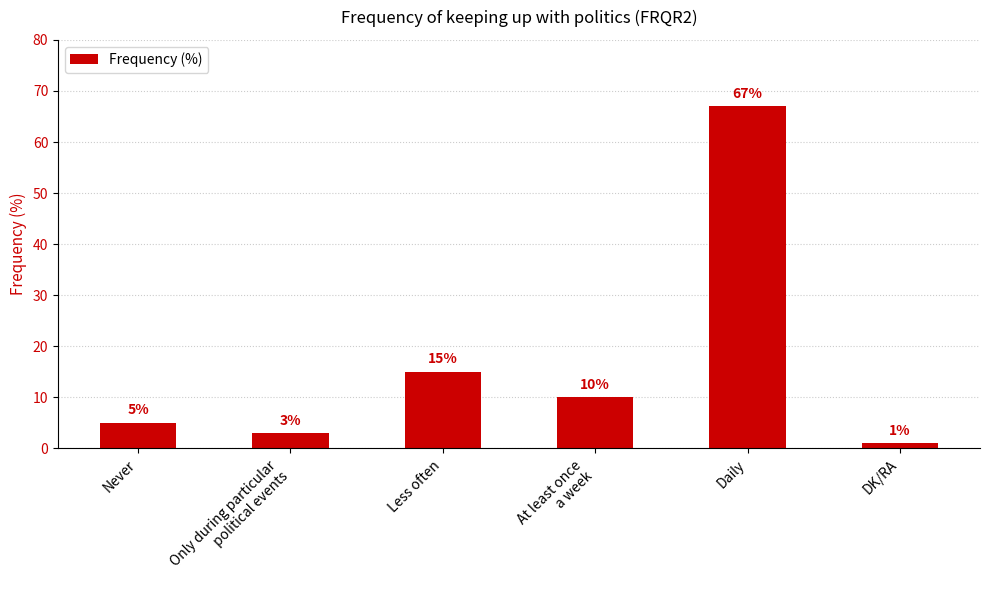

Reading right to left, what are all the values shown in this chart?

1	67	10	15	3	5